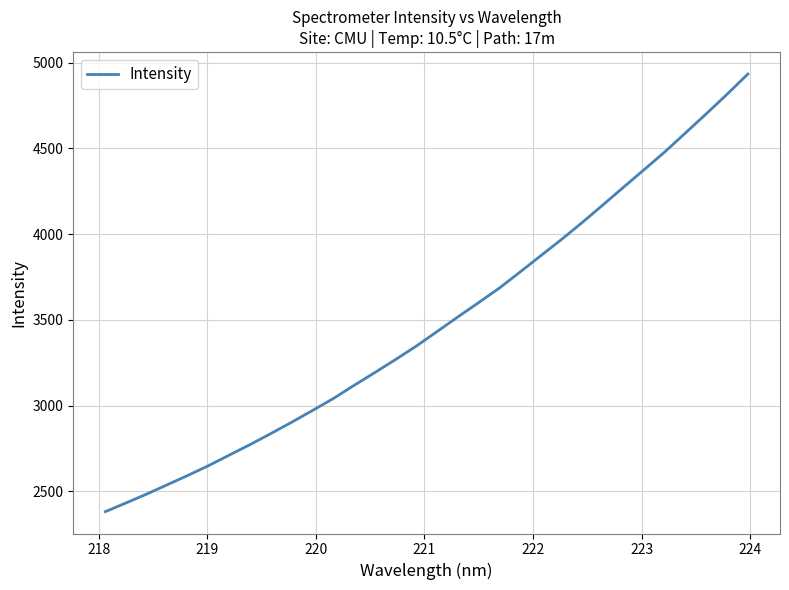

What is the smallest value displayed?

2380.8